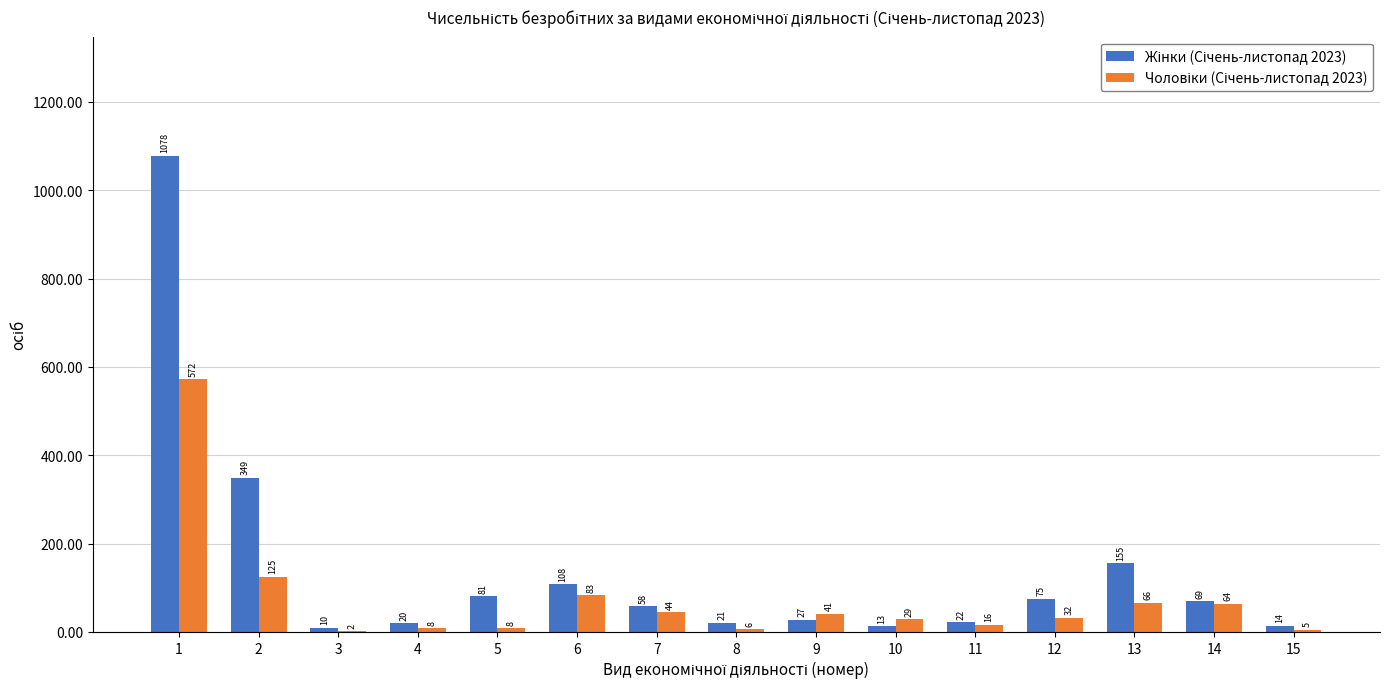

What is the greatest value displayed?

1078